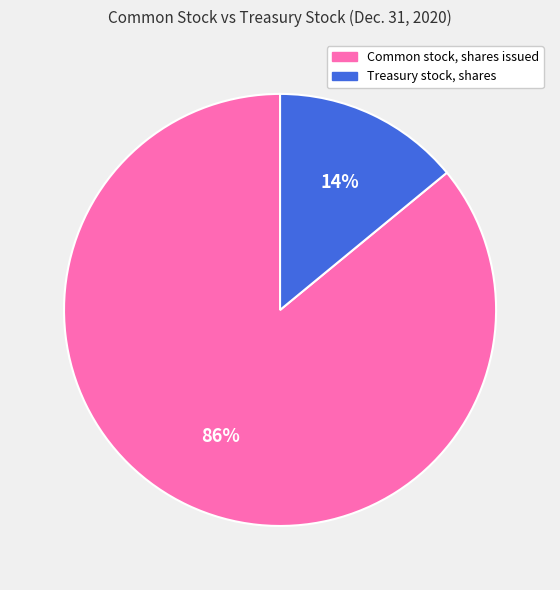

Rank the categories by value from lowest to highest.

Treasury stock, shares, Common stock, shares issued